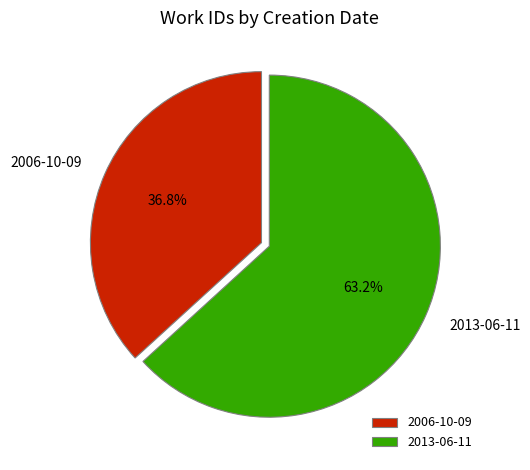

What percentage do 2013-06-11 and 2006-10-09 together represent?

100.0%